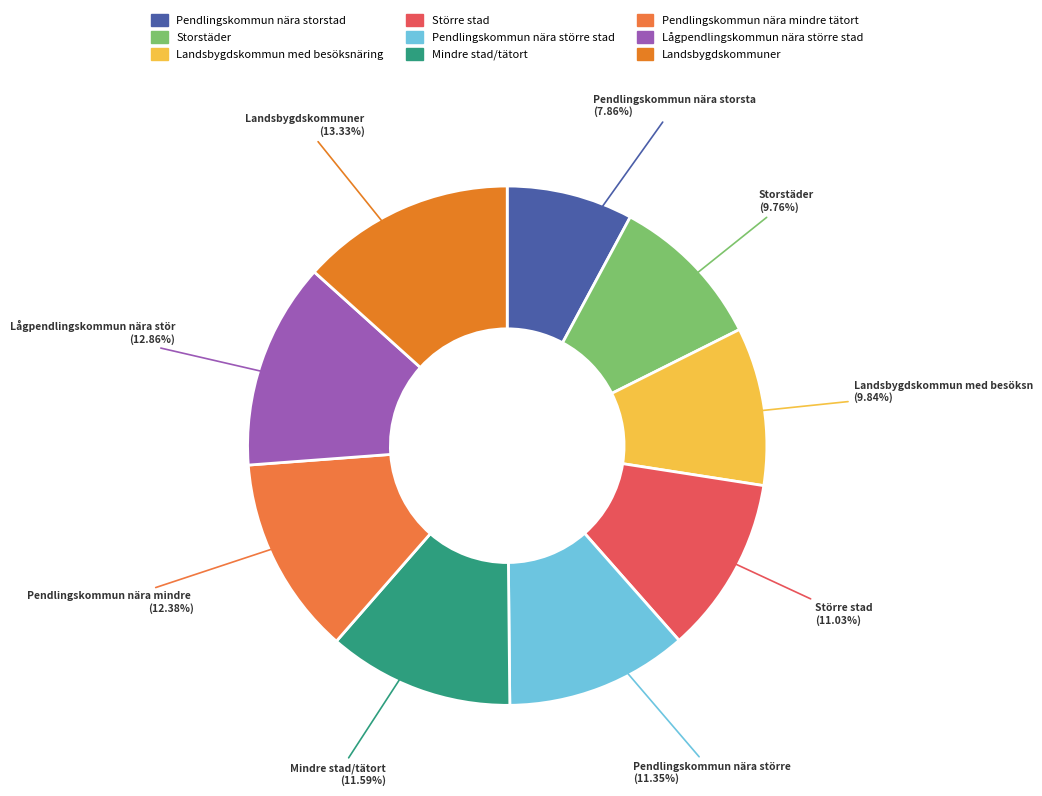

To the nearest percent, what percentage of the pie is Pendlingskommun nära storstad?

8%